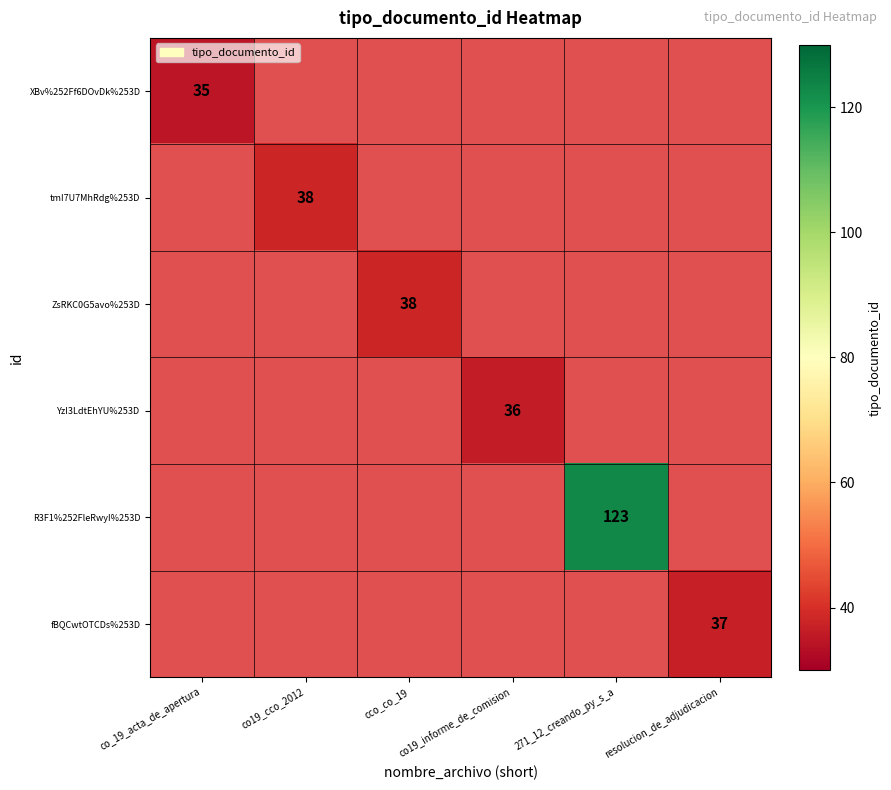

The value of XBv%252Ff6DOvDk%253D at co_19_acta_de_apertura is 35. True or false?

True